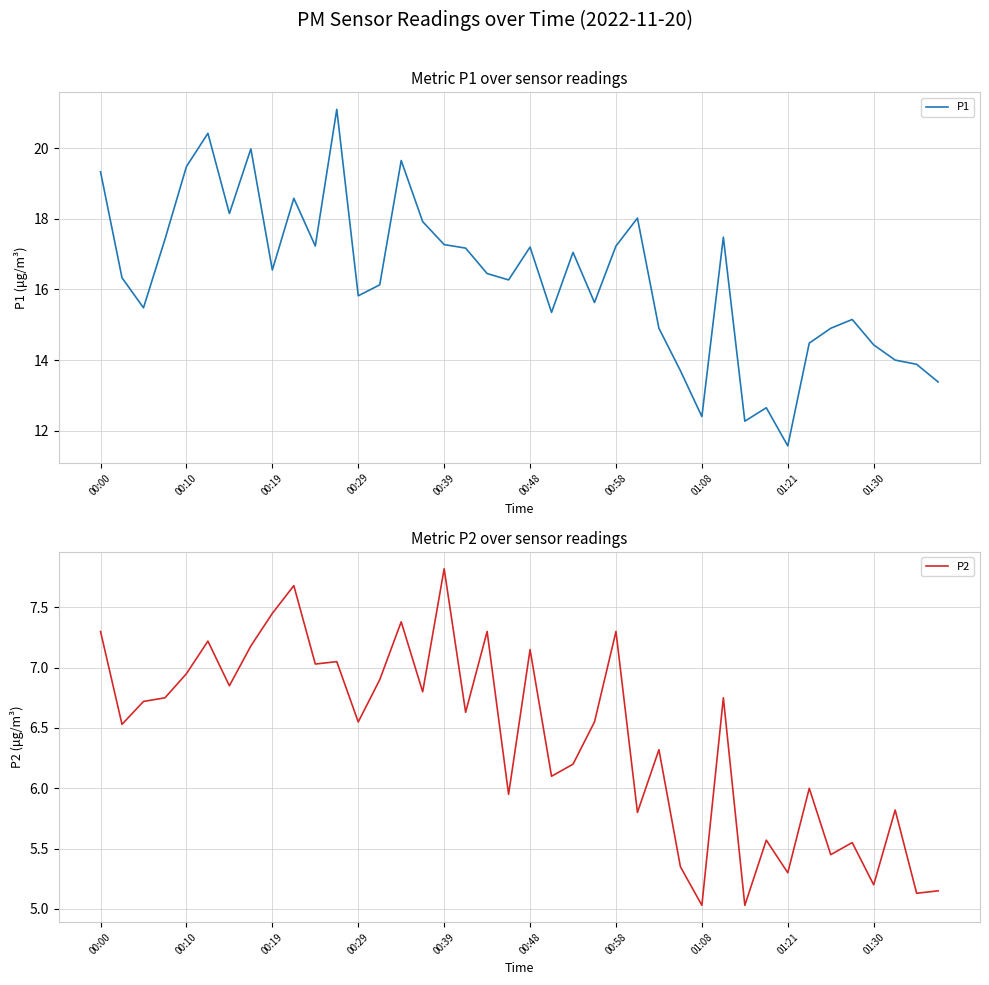

What is the value of the P1 point at the 24th from the left?

15.6